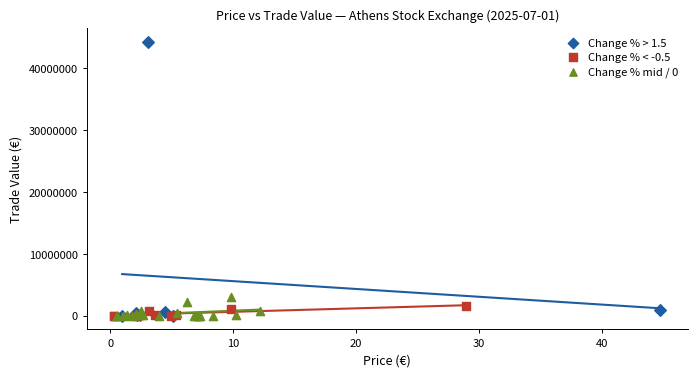

What are all the series names shown in the legend?

Change % > 1.5, Change % < -0.5, Change % mid / 0